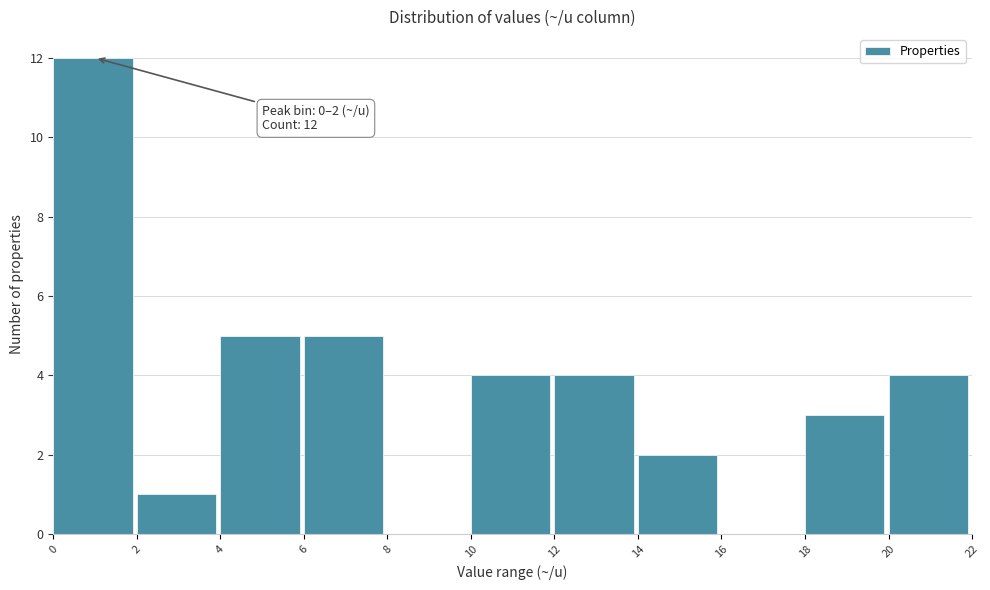

Which range on the x-axis has the tallest bar?

0 to 2